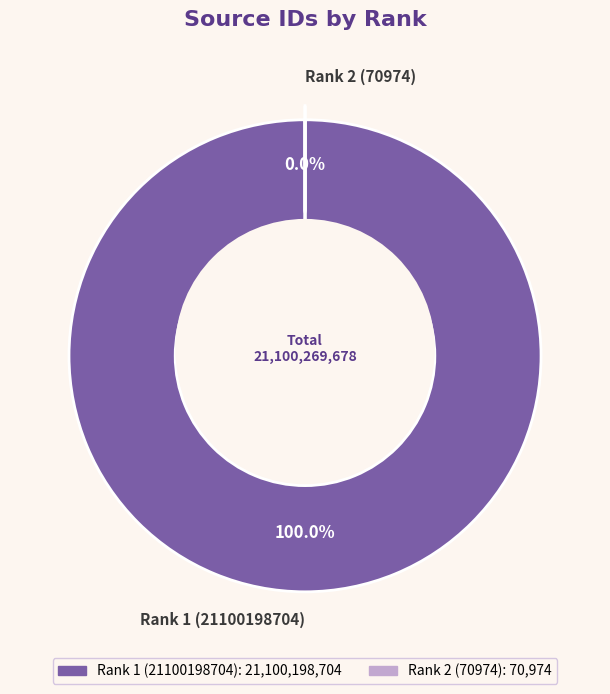

What is the majority slice?

Rank 1 (21100198704)